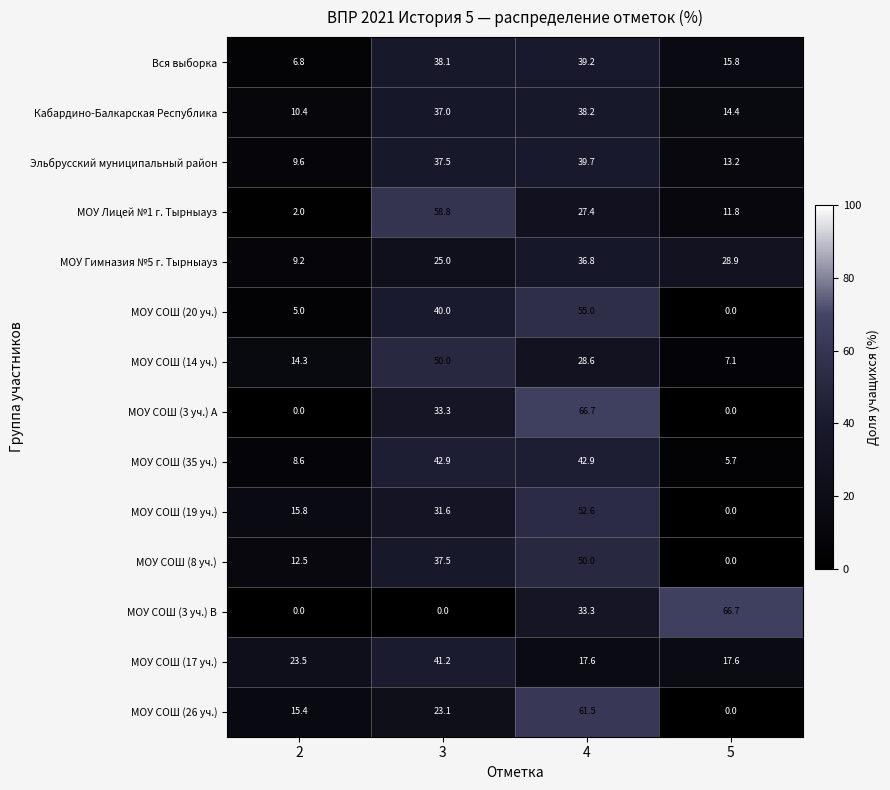

What is the sum of all МОУ СОШ (26 уч.) values?

100.0